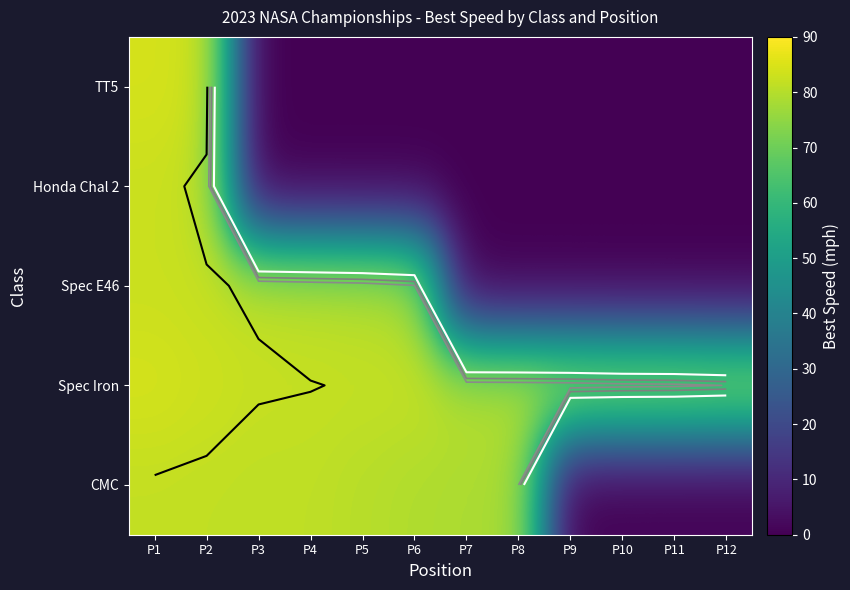

At how many categories does at least one series exceed 37?

12